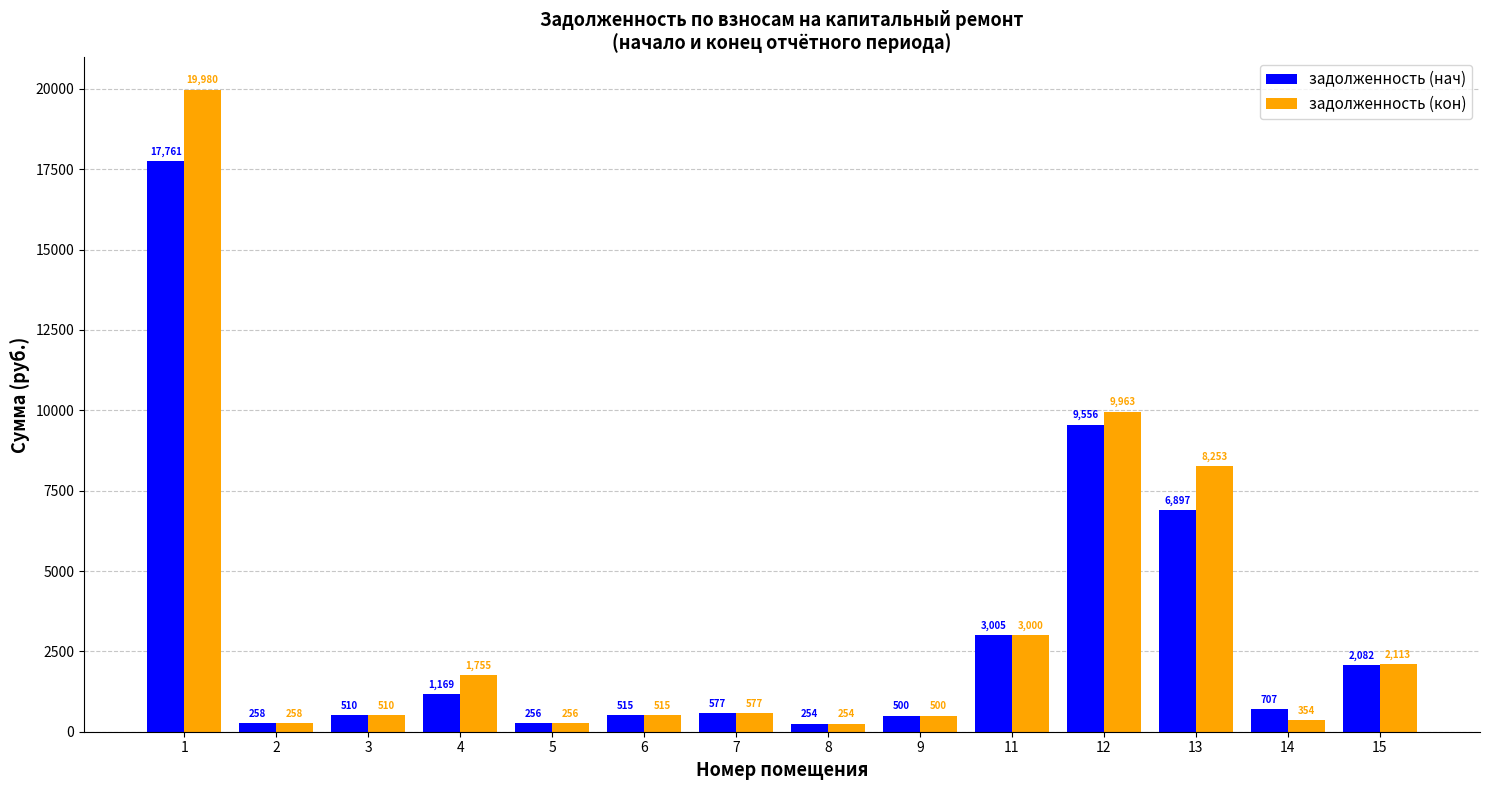

How many groups of bars are there?

14